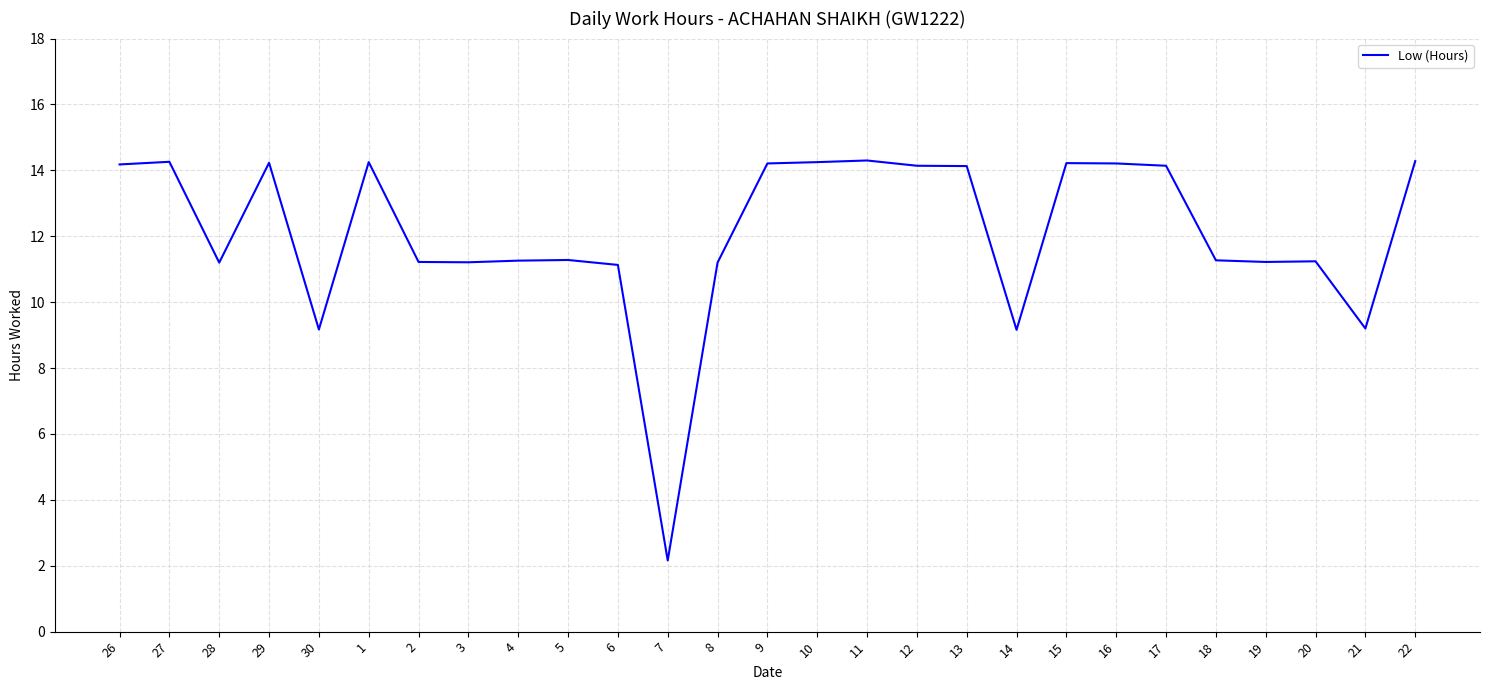

What position from the left is 26?

1